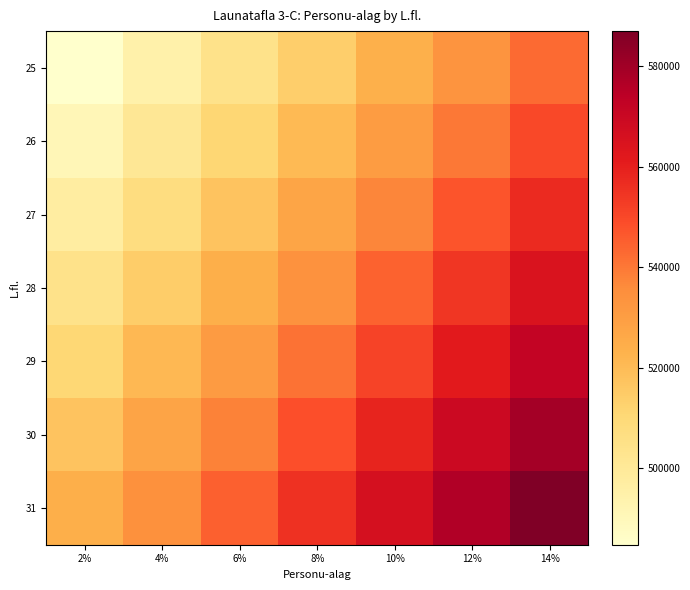

Which series changed the most between 2% and 10%?

31